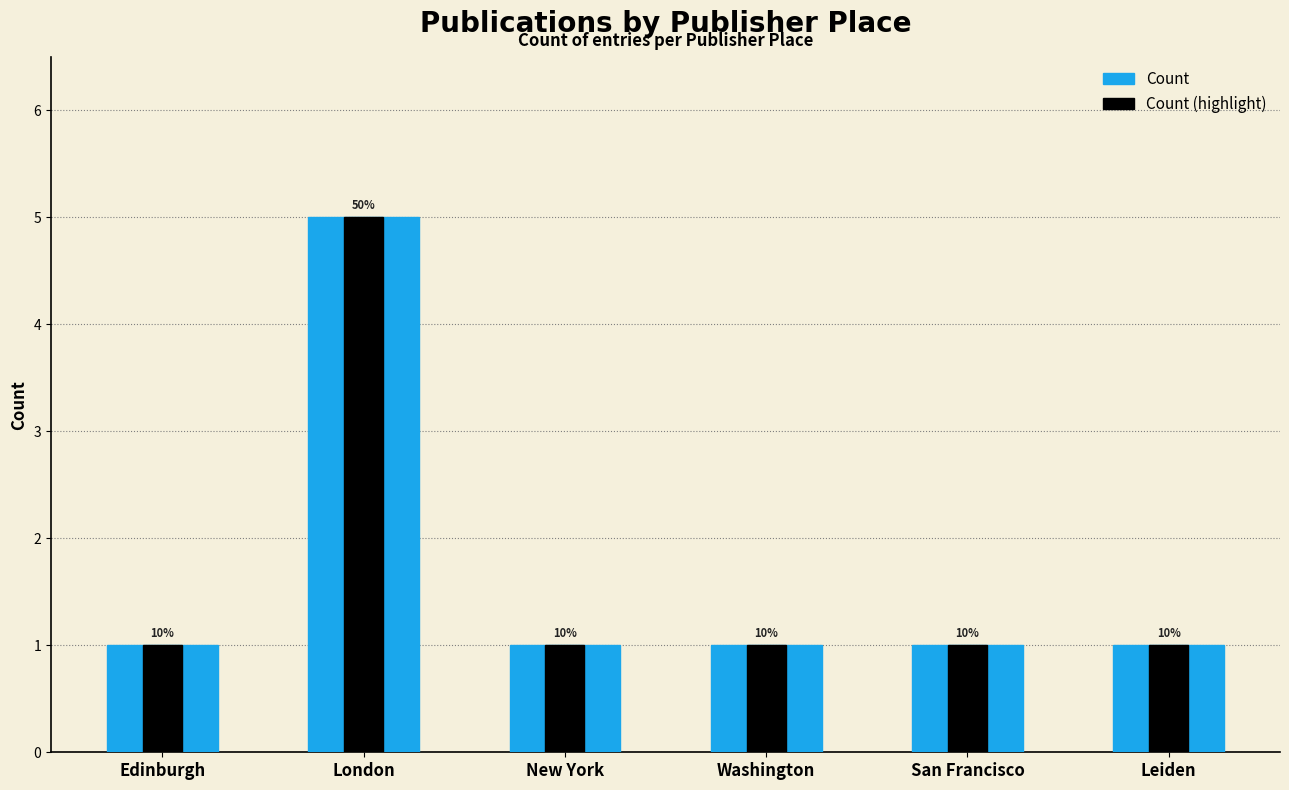

Reading left to right, transcribe all the data shown in this chart.

Count: Edinburgh=1	London=5	New York=1	Washington=1	San Francisco=1	Leiden=1
Count (highlight): Edinburgh=1	London=5	New York=1	Washington=1	San Francisco=1	Leiden=1